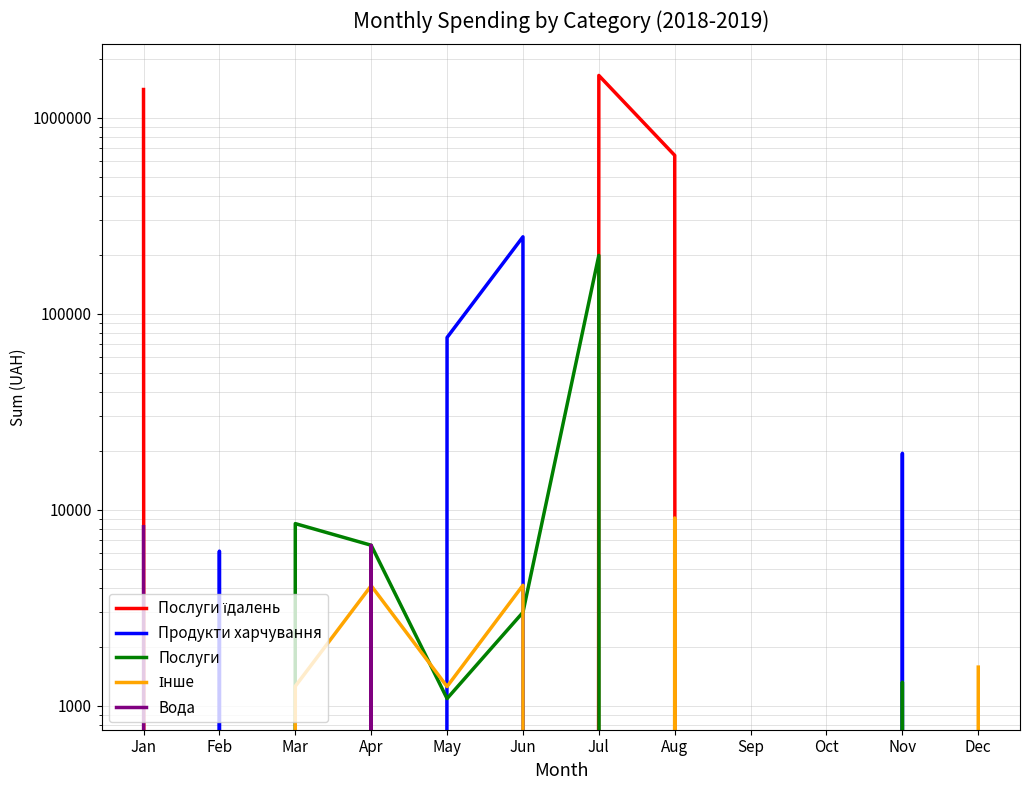

What is the approximate value of Продукти харчування at Jun?

246921.5